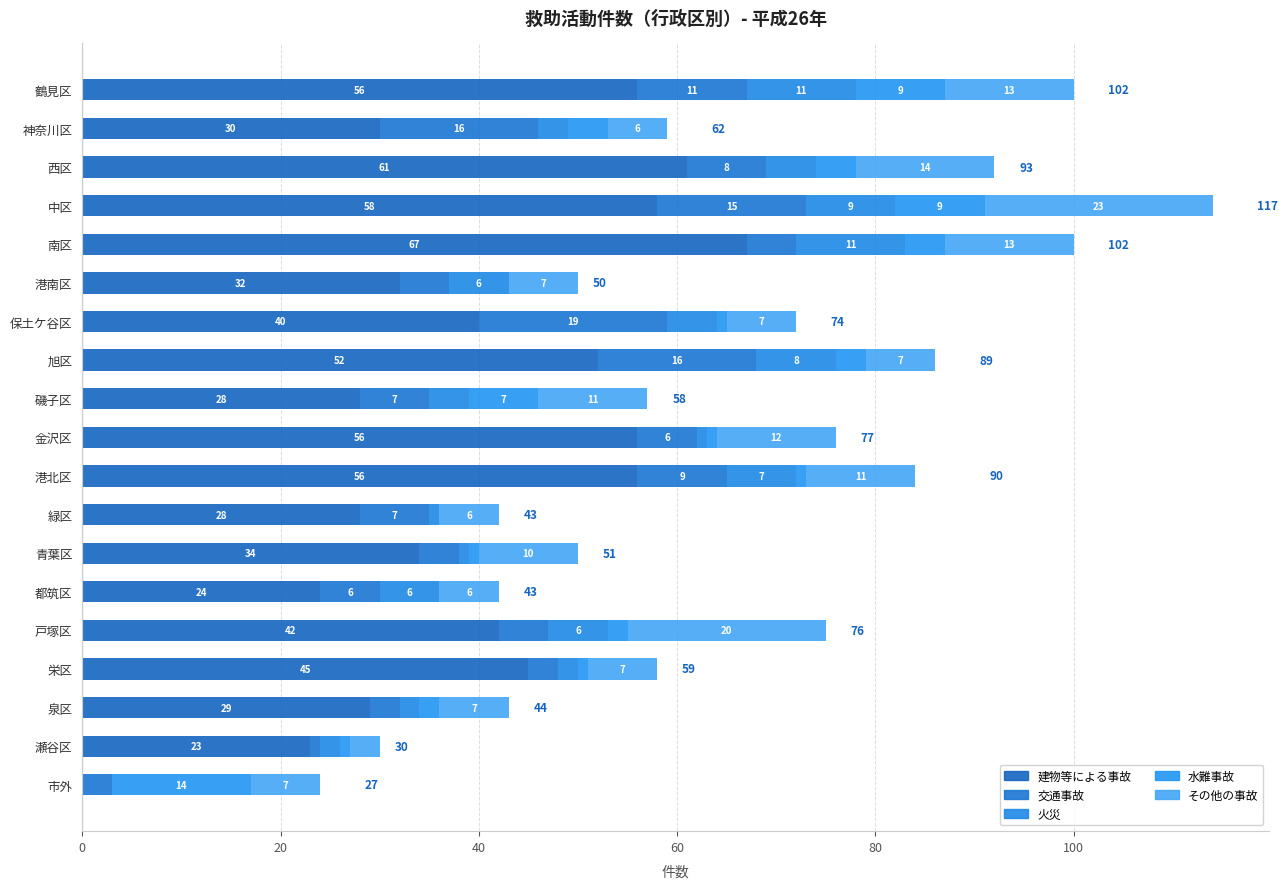

Reading left to right, extract all data points from this chart.

建物等による事故: 56	30	61	58	67	32	40	52	28	56	56	28	34	24	42	45	29	23	0
交通事故: 11	16	8	15	5	5	19	16	7	6	9	7	4	6	5	3	3	1	3
火災: 11	3	5	9	11	6	5	8	4	1	7	1	1	6	6	2	2	2	0
水難事故: 9	4	4	9	4	0	1	3	7	1	1	0	1	0	2	1	2	1	14
その他の事故: 13	6	14	23	13	7	7	7	11	12	11	6	10	6	20	7	7	3	7